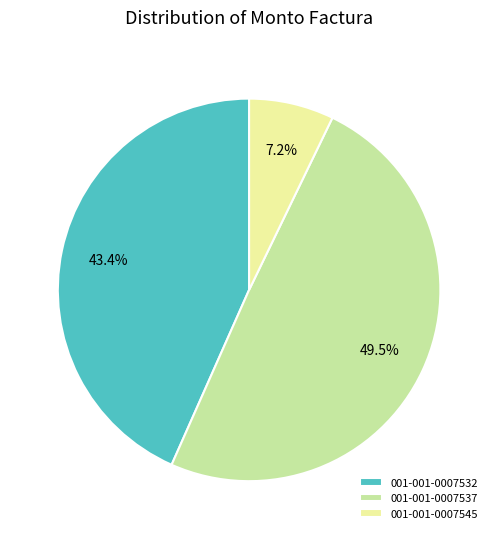

Is there any slice that represents more than half of the pie?

No